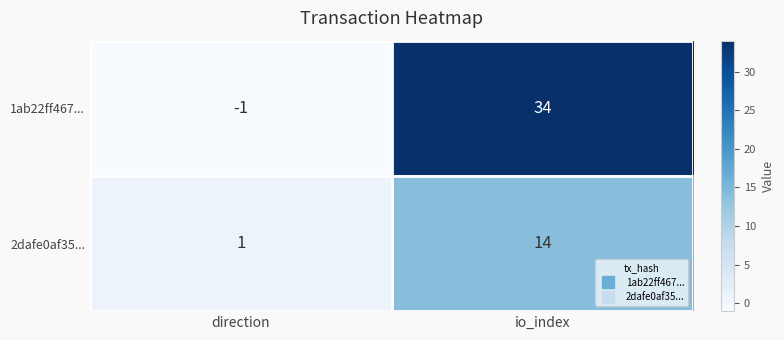

At how many categories does at least one series exceed 33?

1